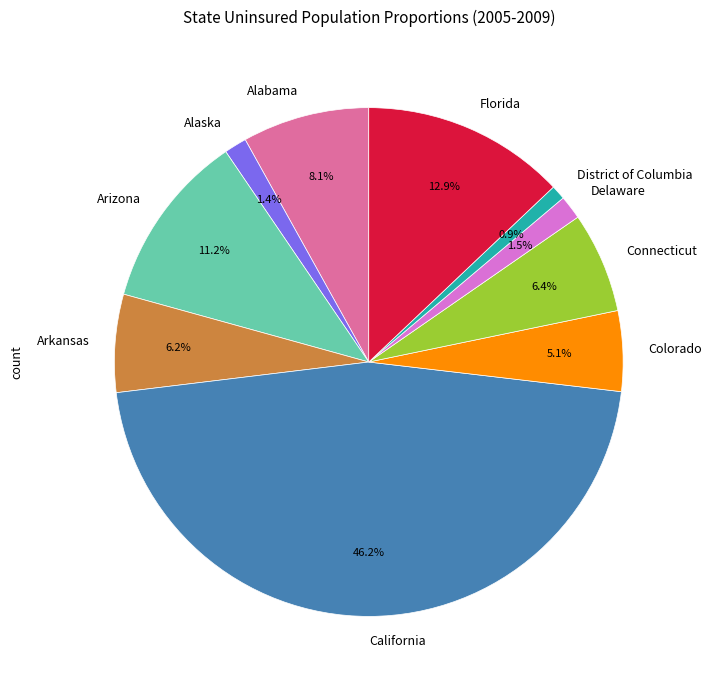

True or false: Colorado accounts for 5% of the total.

True